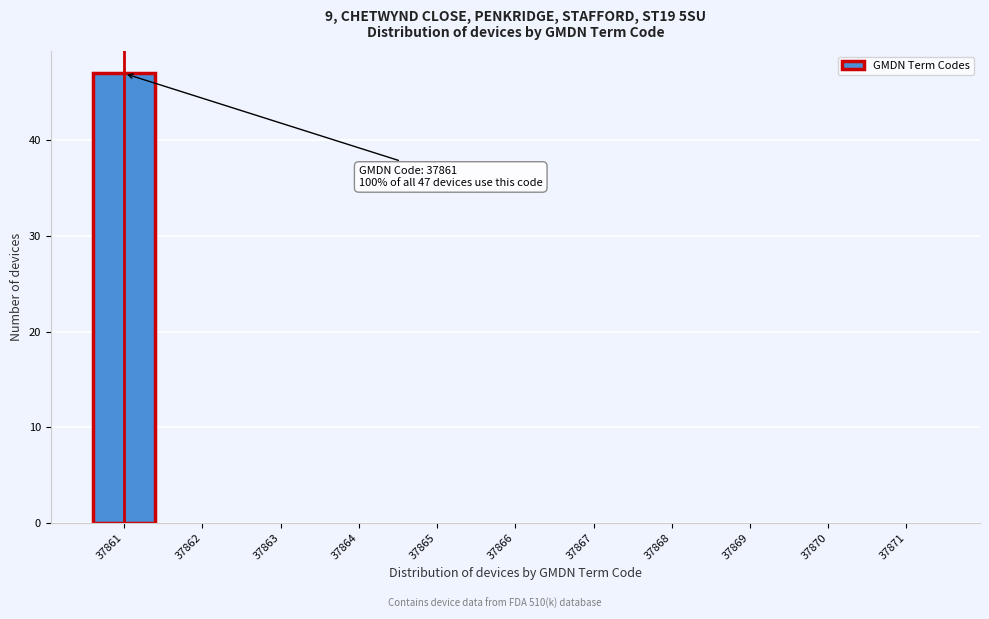

Over which range of the x-axis is the bar tallest?

37860.5 to 37861.5